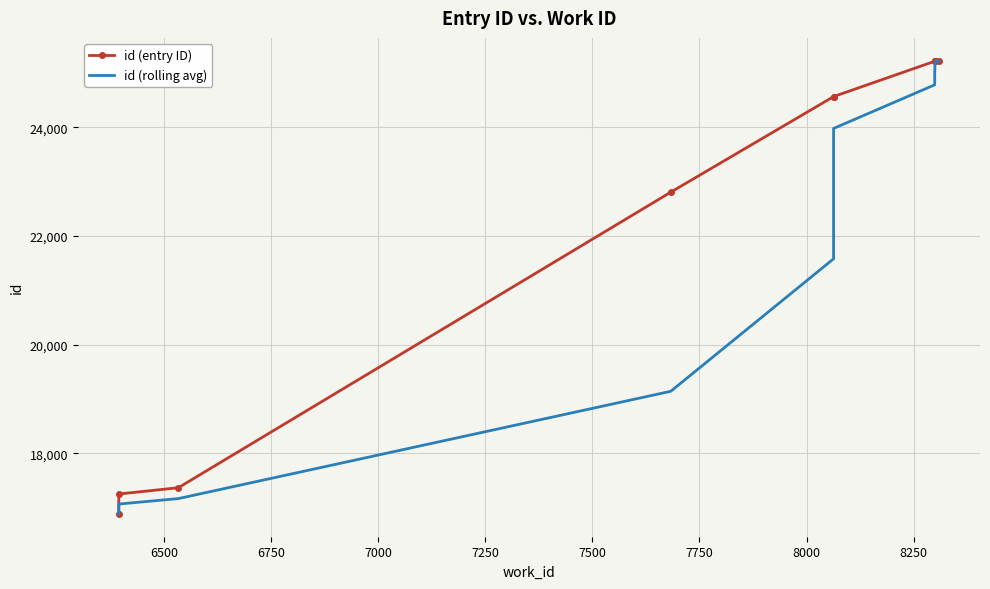

Reading right to left, extract all data points from this chart.

id (entry ID): 25232.0	25221.0	25220.0	25219.0	24569.0	24568.0	22808.0	17365.0	17249.0	16880.0
id (rolling avg): 25224.3	25220.0	25002.7	24785.3	23981.7	21580.3	19140.7	17164.7	17064.5	16880.0